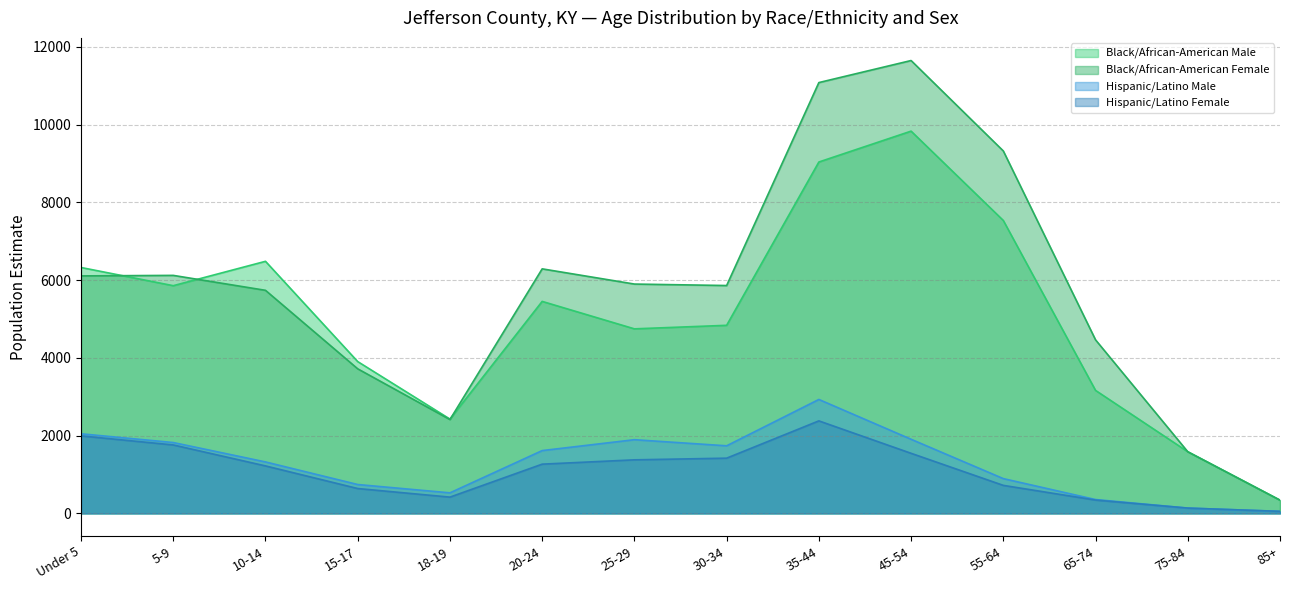

Which series has the widest spread of values?

Black/African-American Female